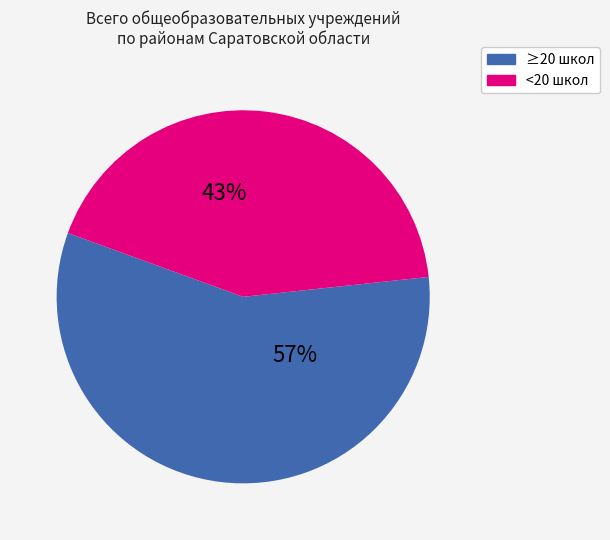

To the nearest percent, what is the average slice percentage?

50%